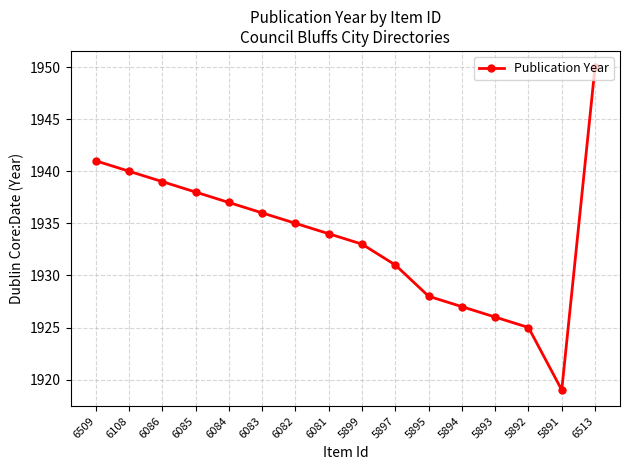

The value at 6081 is 2806. True or false?

False